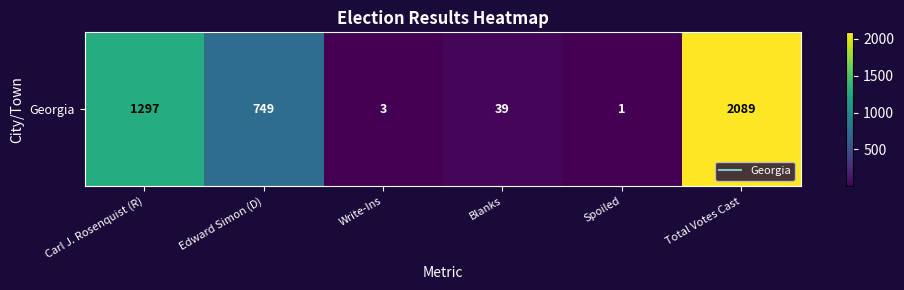

Rank the categories by value from highest to lowest.

Total Votes Cast, Carl J. Rosenquist (R), Edward Simon (D), Blanks, Write-Ins, Spoiled